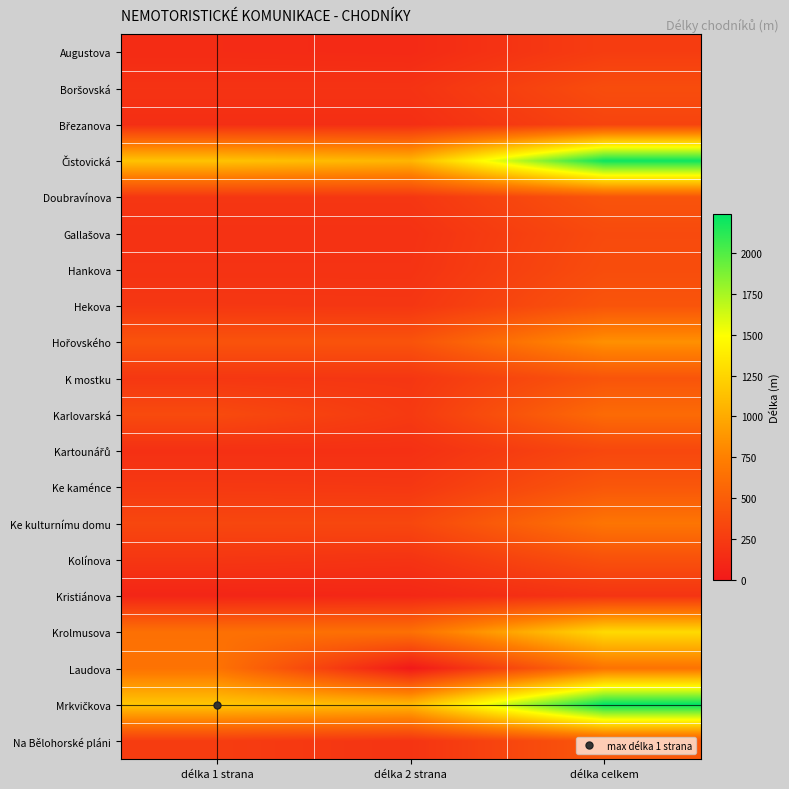

At which category is the sum across all series the highest?

délka celkem